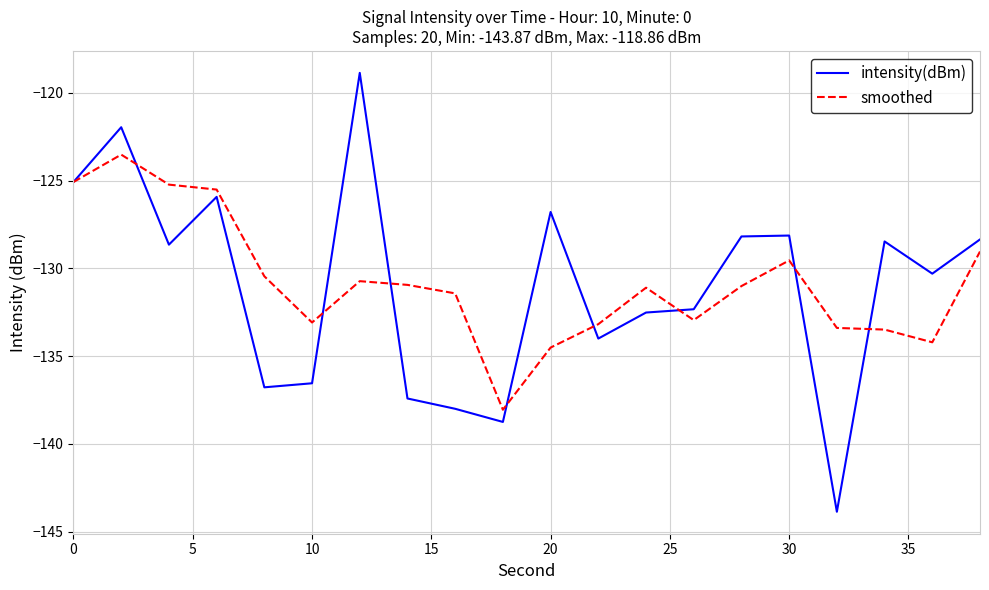

True or false: intensity(dBm) has more than 1 points higher than both neighbors.

True